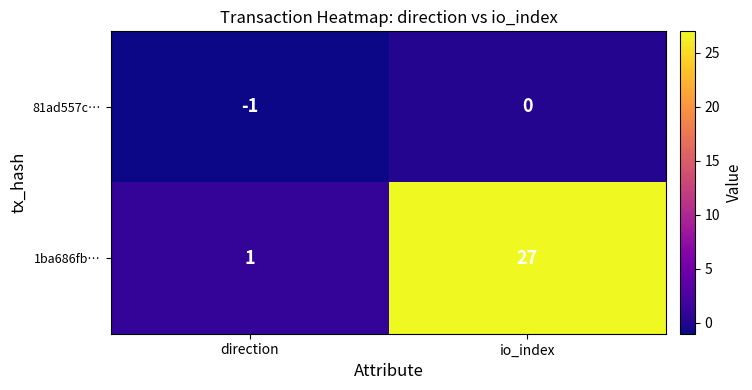

Rank the series at io_index from highest to lowest value.

1ba686fb…, 81ad557c…